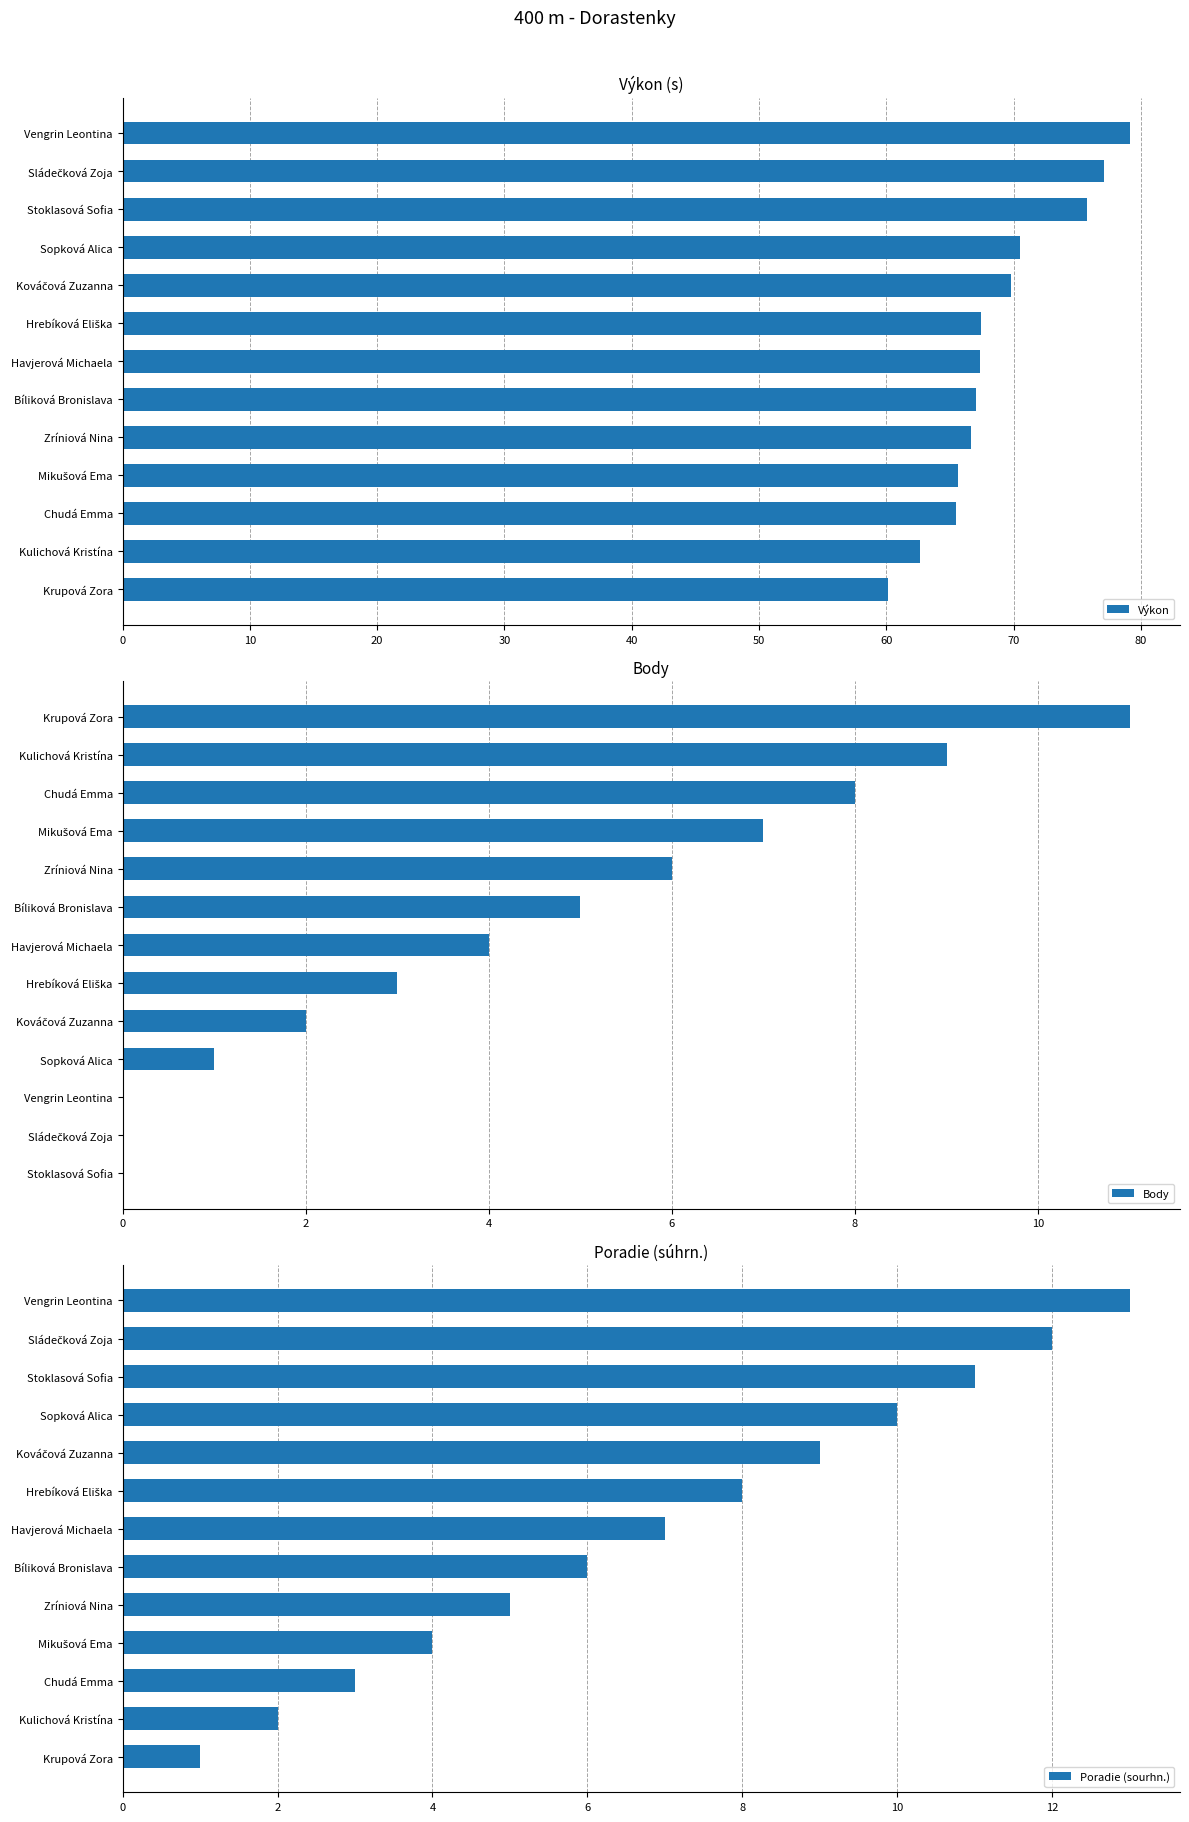

What is the lowest value of the Výkon series?

60.2